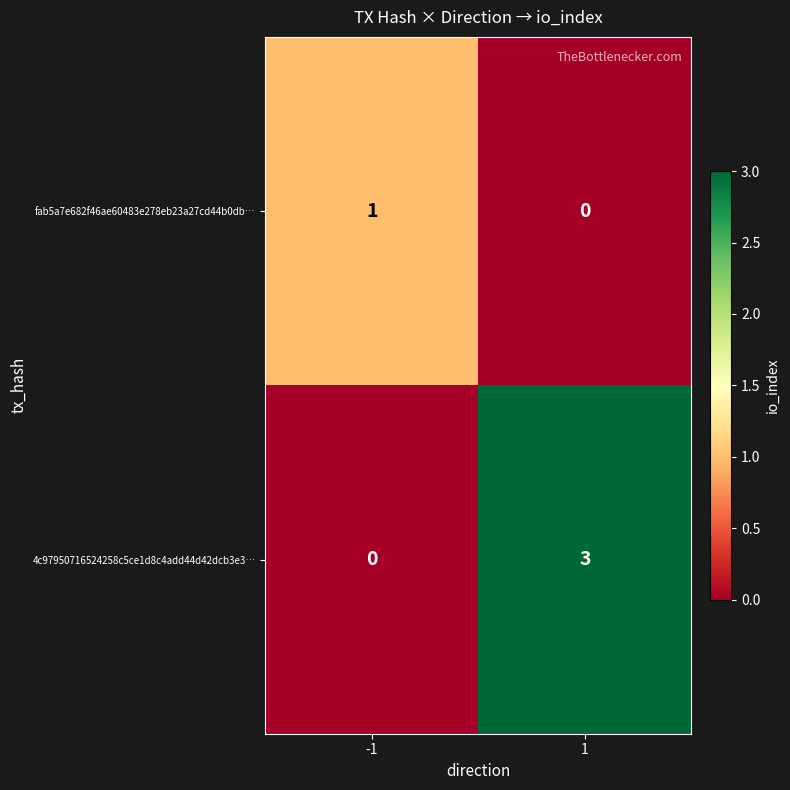

List the labels in order of fab5a7e682f46ae60483e278eb23a27cd44b0db… value, smallest first.

1, -1